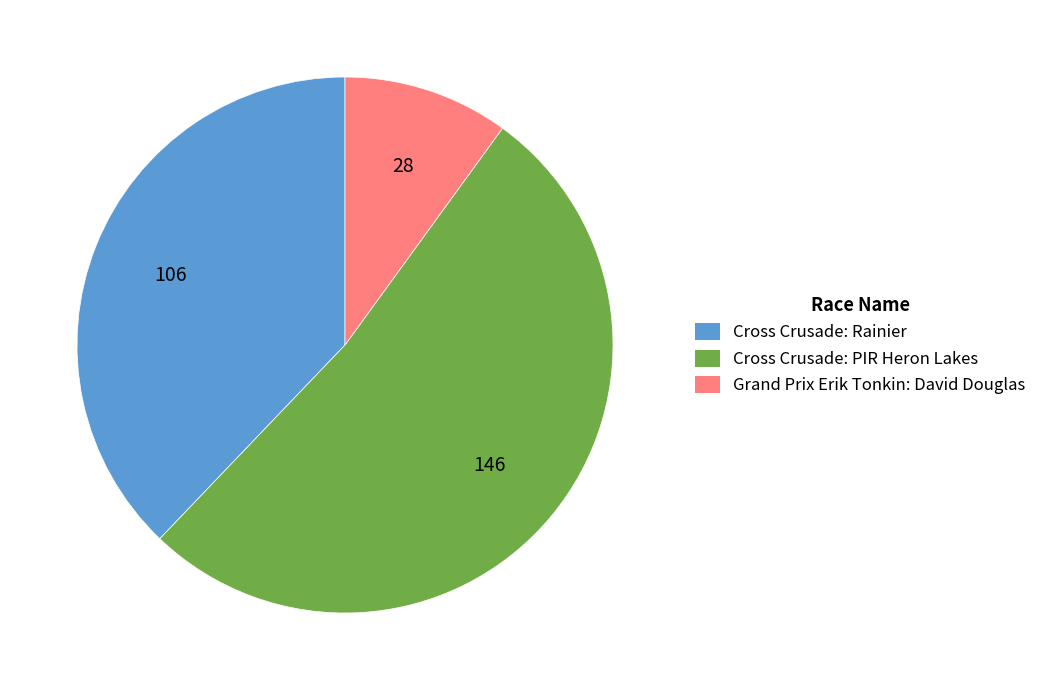

Combined, do Cross Crusade: PIR Heron Lakes and Cross Crusade: Rainier account for over 50%?

Yes